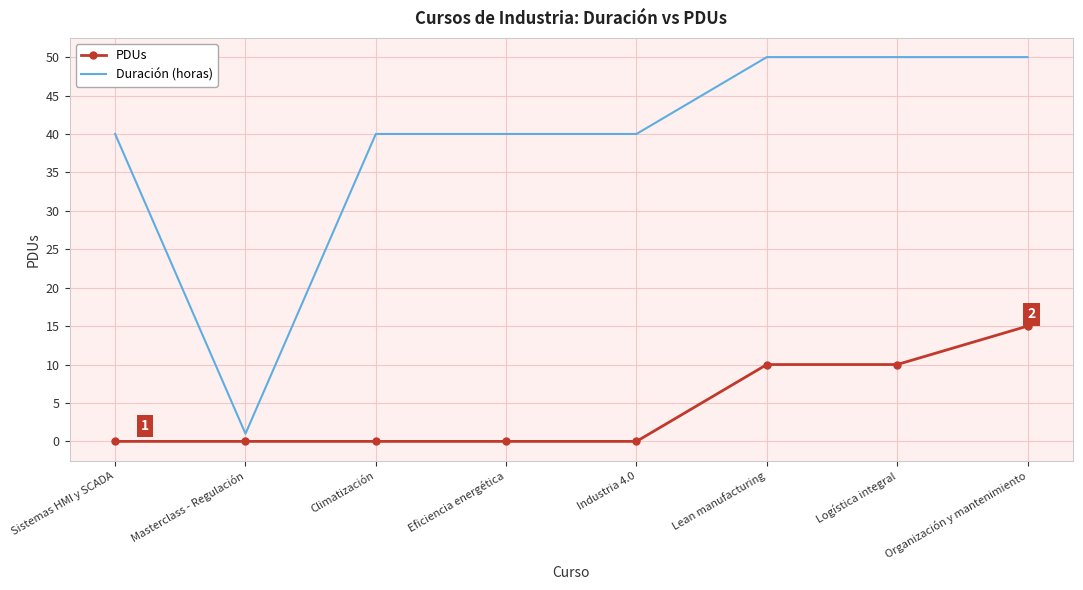

What is the approximate value of Duración (horas) at Climatización, to the nearest 5?

40